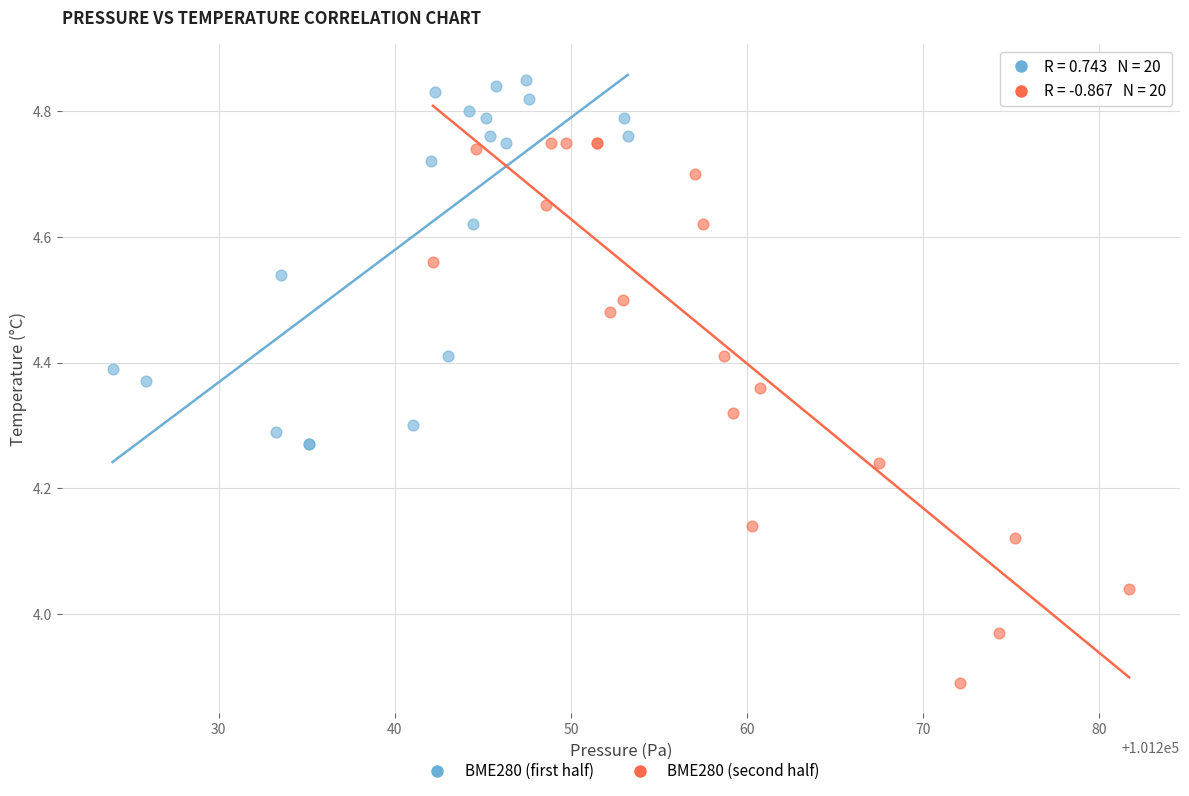

Which series has the largest Y range (max minus min)?

BME280 (second half)